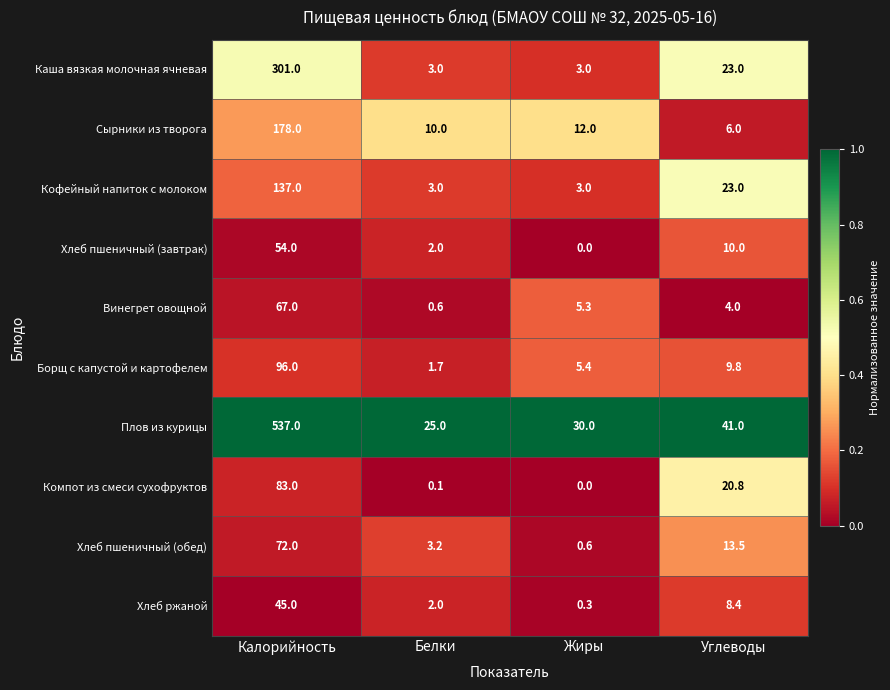

What is the total value across all series at Жиры?

59.6